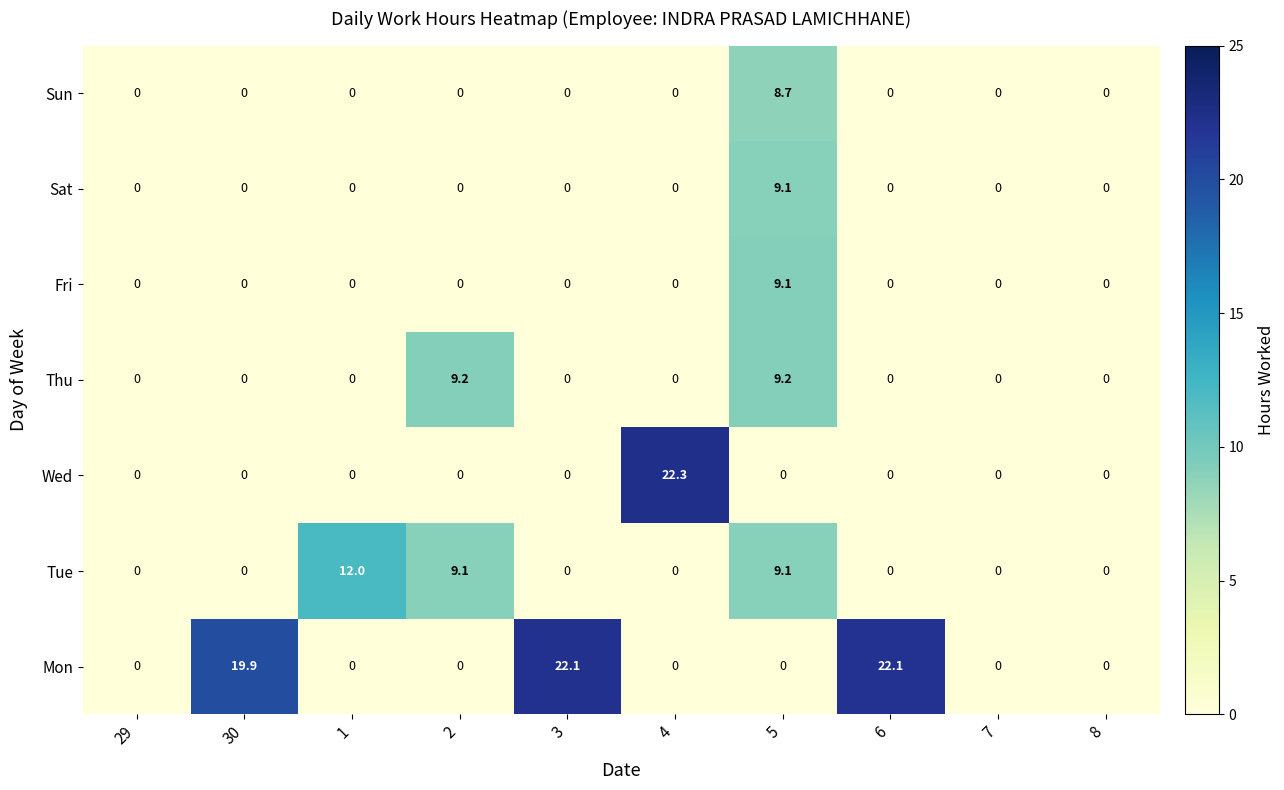

What is the spread (max minus min) of values at 6?

22.1